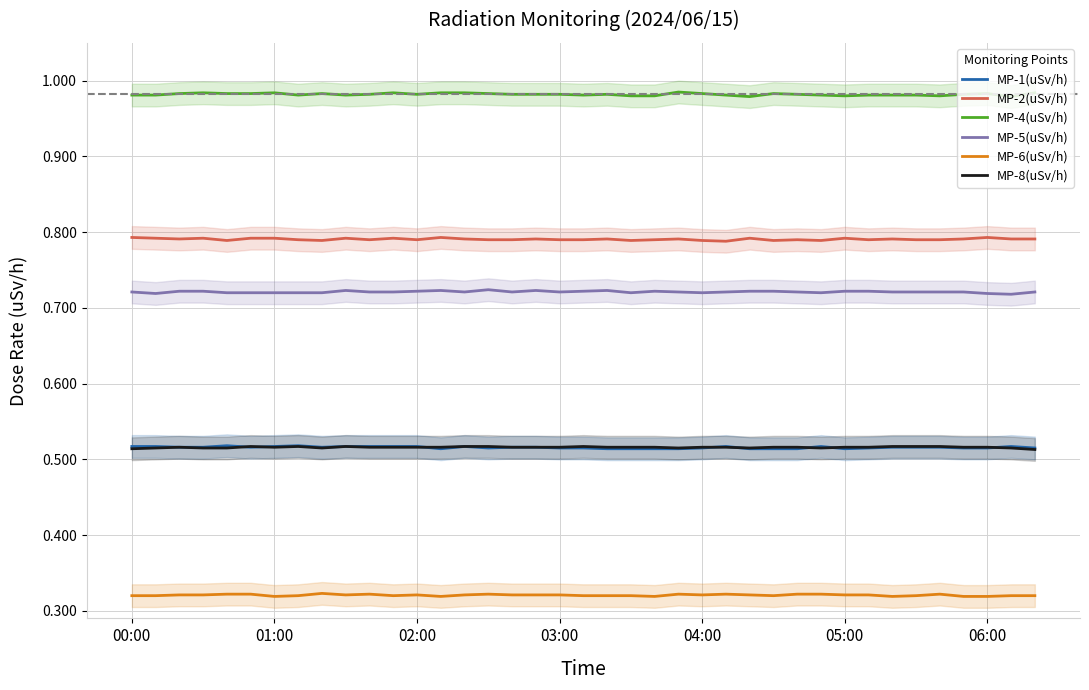

True or false: MP-6(uSv/h) and MP-8(uSv/h) intersect in this chart.

False